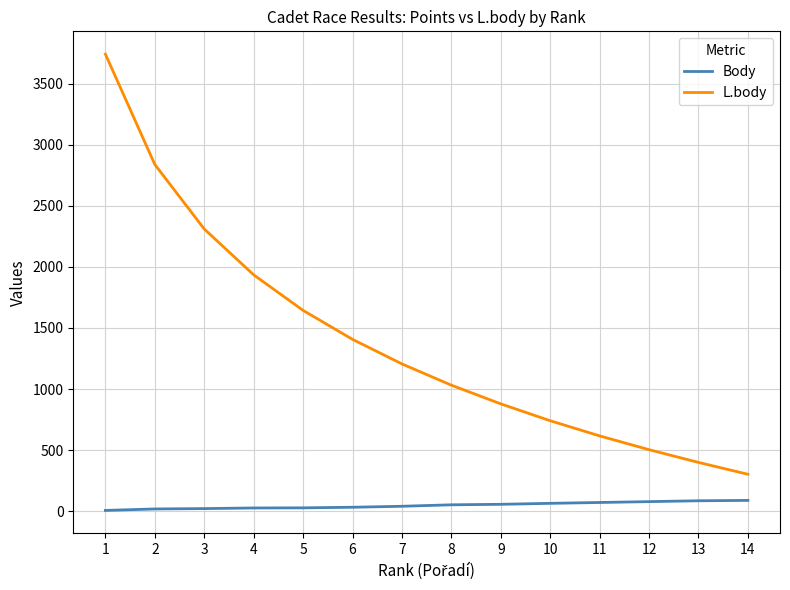

What is the highest value of the L.body series?

3741